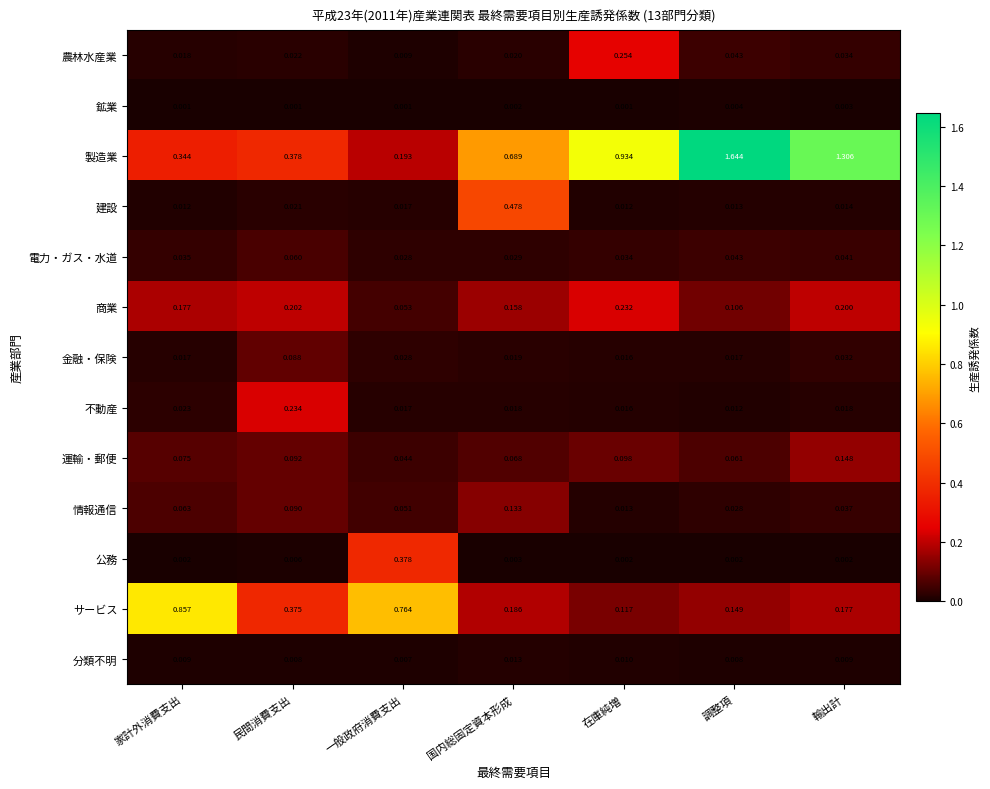

Which series has the largest range (max minus min)?

製造業